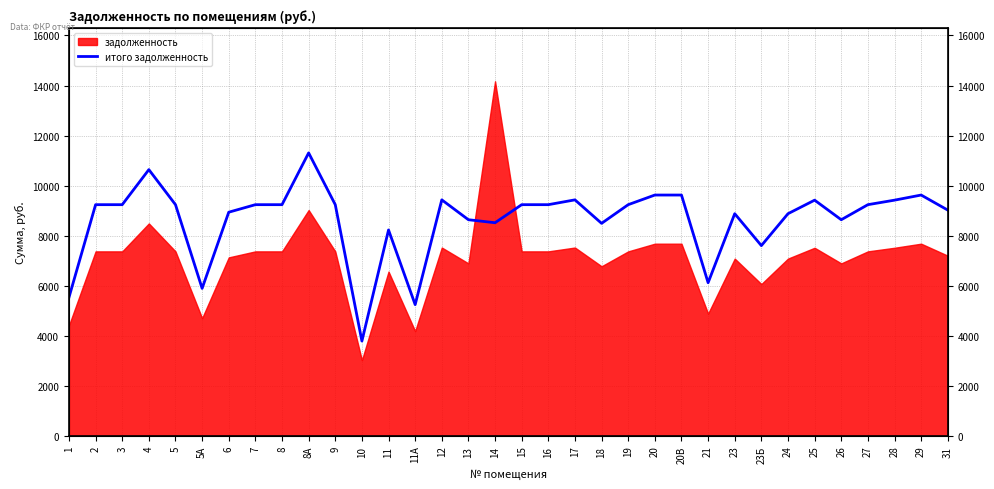

How many points are lower than both their immediate neighbors (excluding endpoints)?

8